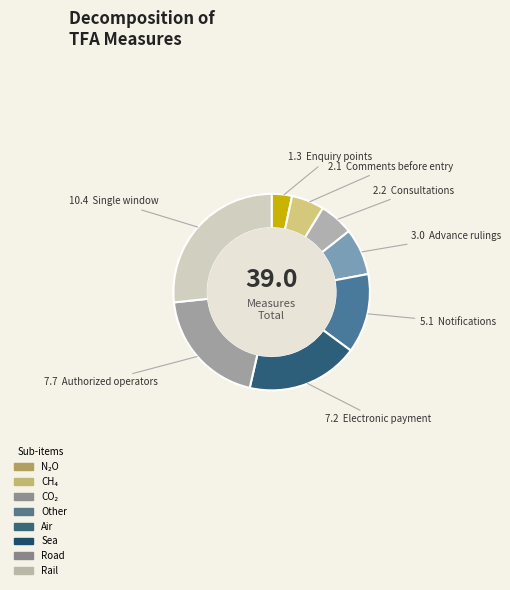

Rank the categories by value from lowest to highest.

1.3 Enquiry points, 2.1 Comments before entry, 2.2 Consultations, 3 Advance rulings, 5.1 Notifications, 7.2 Electronic payment, 7.7 Authorized operators, 10.4 Single window